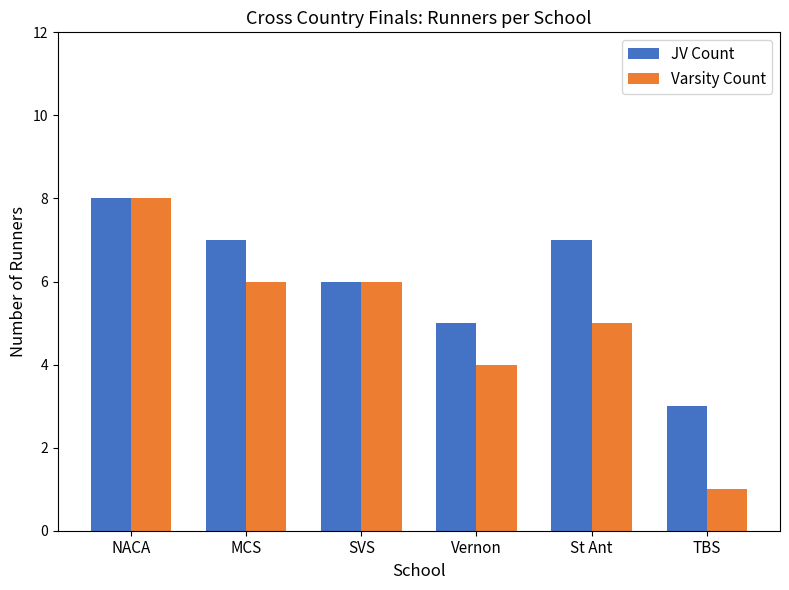

What is the lowest value of the JV Count series?

3